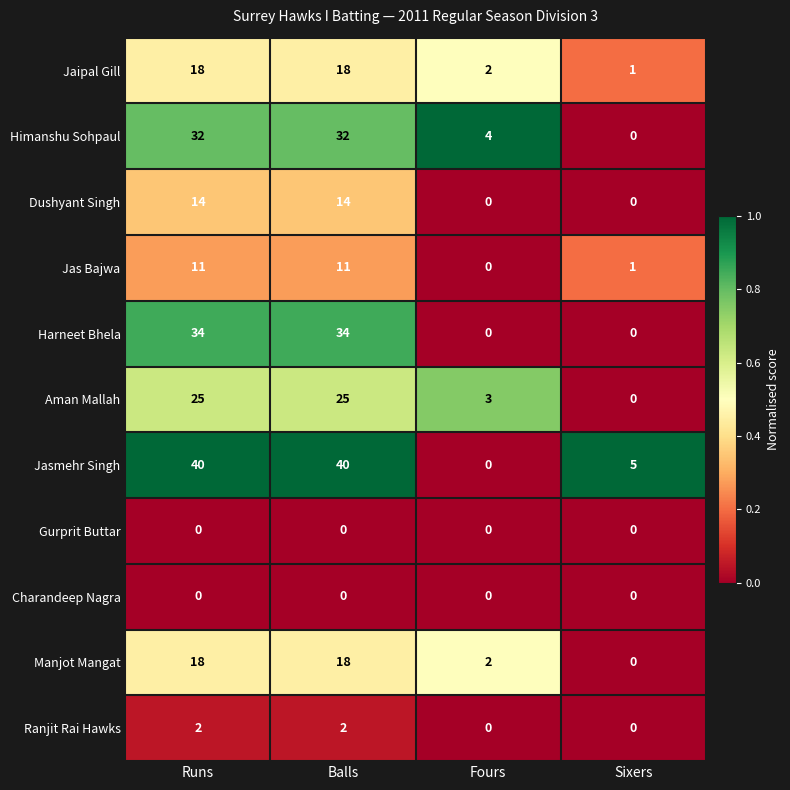

The Aman Mallah series shows 40 at Balls. True or false?

False